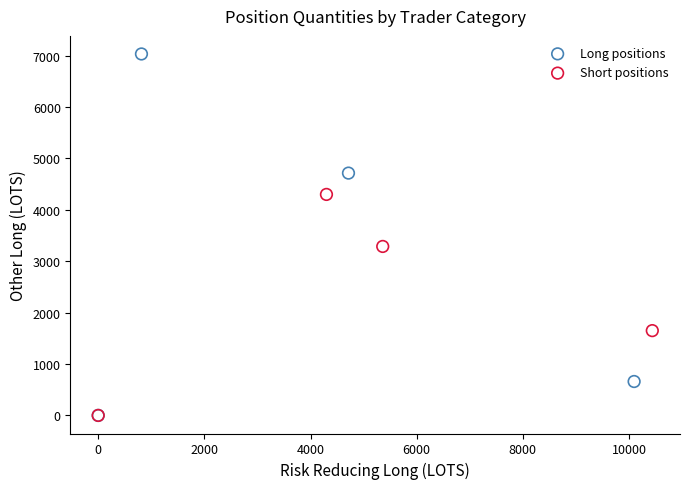

Which series contains the highest Y value?

Long positions